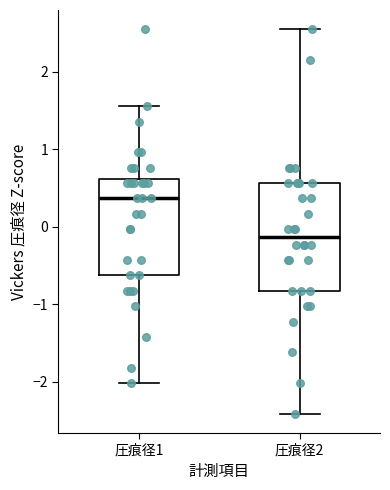

Reading left to right, transcribe this box plot: for each box, give where its median line is, the range the box spans, and where its two whiskers end, as read against the y-axis. The values are not printed on the chart, so give them approximately, as read against the axis.

圧痕径1: median 0.4, box -0.6 to 0.6, whiskers -2.0 to 1.6
圧痕径2: median -0.1, box -0.8 to 0.6, whiskers -2.4 to 2.5